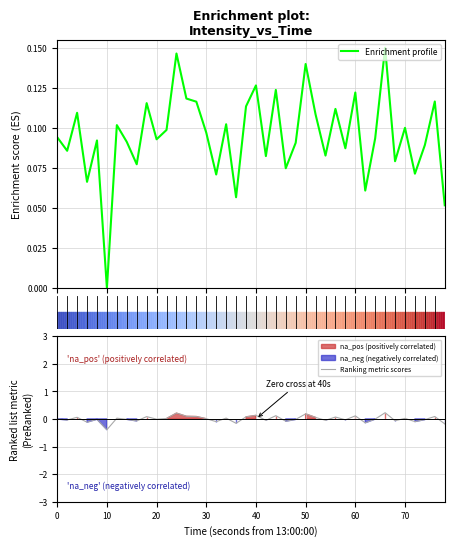

Which category has the lowest value in the Ranking metric scores series?

10